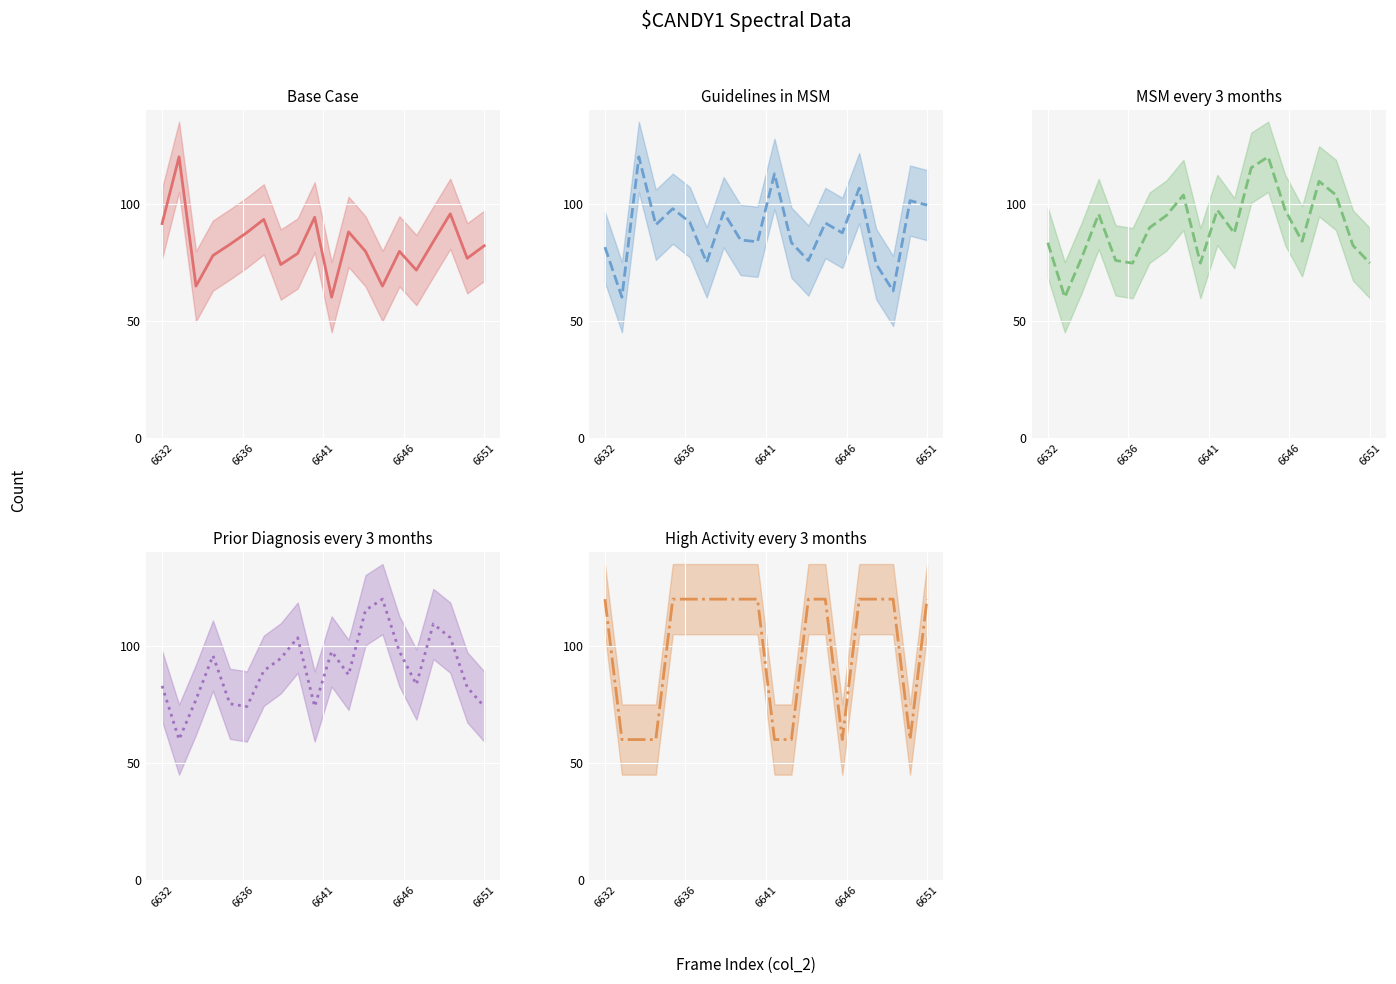

Read the MSM every 3 months mean value at 6651.

75.7